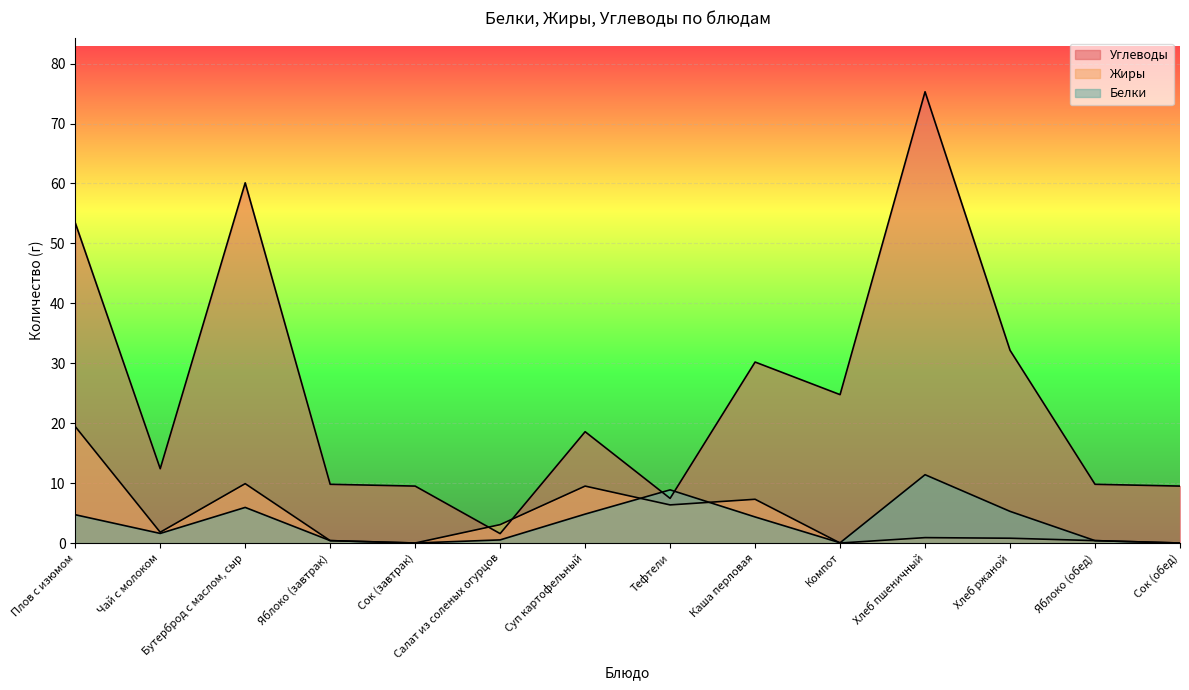

At which label does Углеводы first exceed 18?

Плов с изюмом